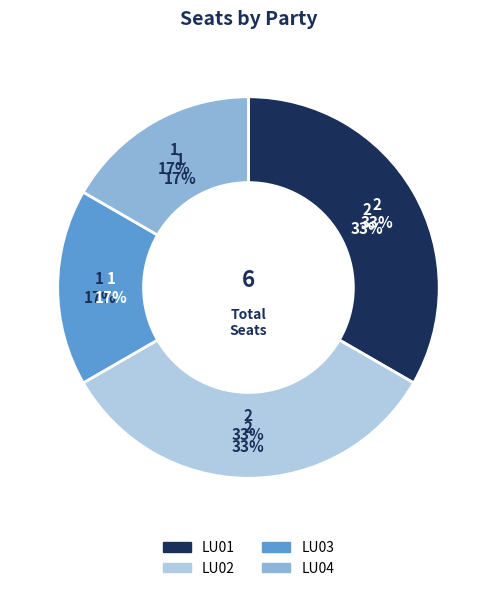

True or false: LU02 accounts for 42% of the total.

False